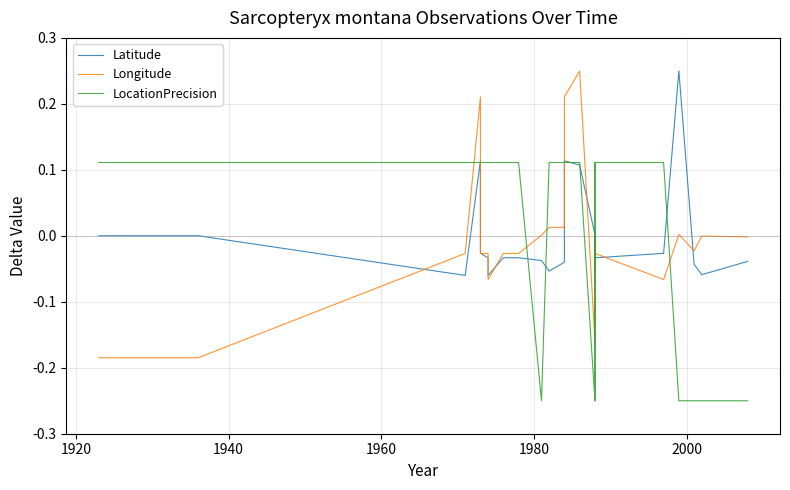

Is the value of Latitude at 19 greater than the value of LocationPrecision at 23?

Yes